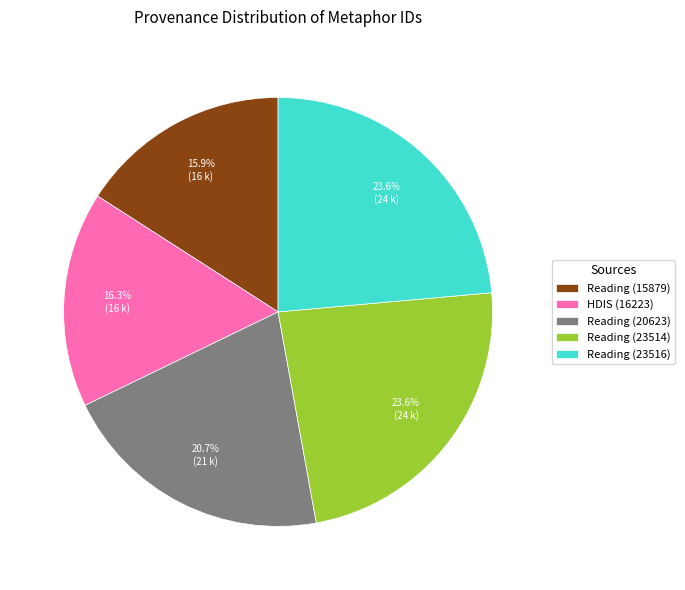

What is the total percentage of Reading (15879) and Reading (23514)?

39.5%